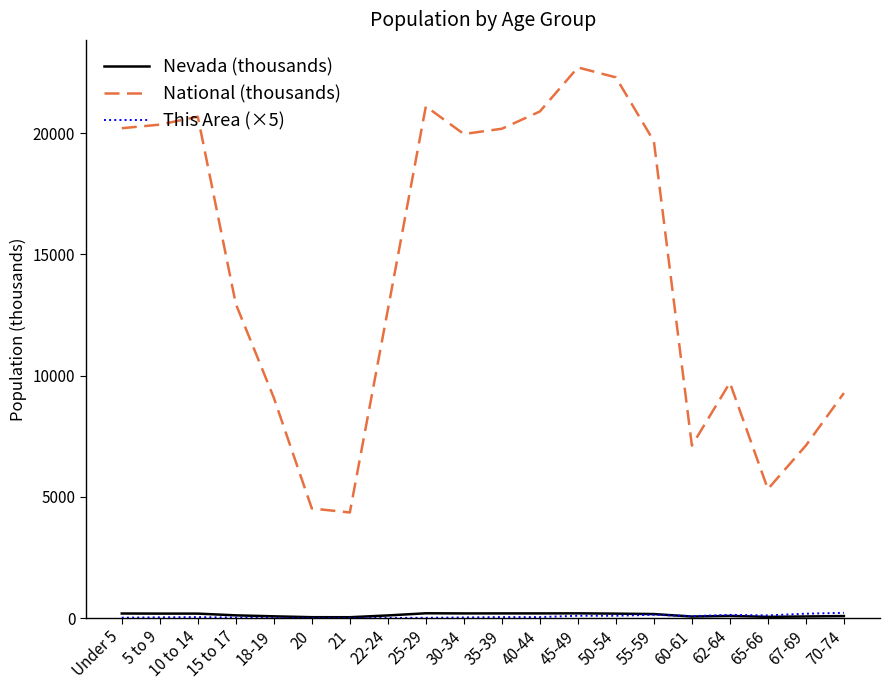

Which series has the largest total across all categories?

National (thousands)